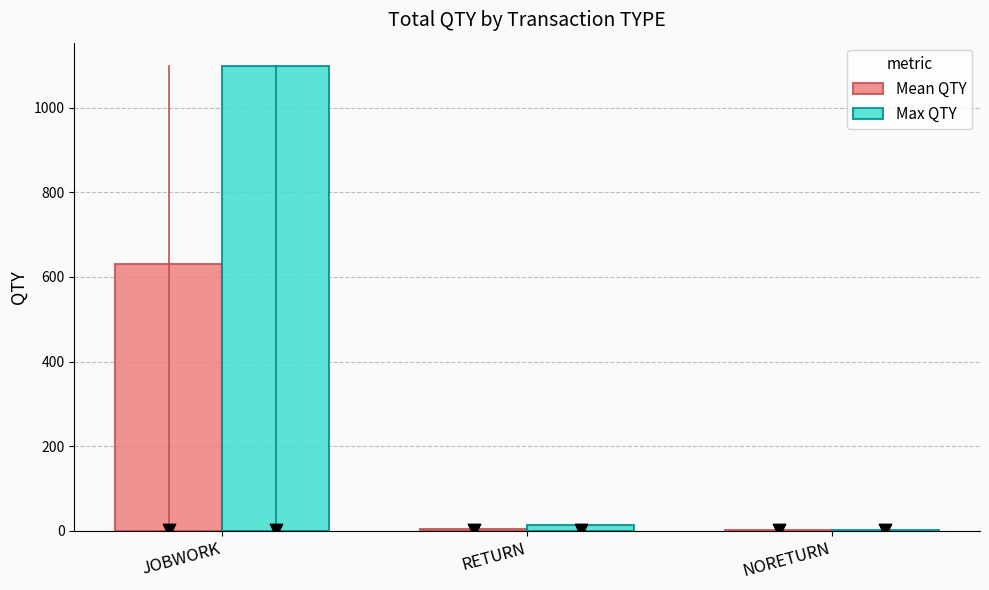

What are all the series names shown in the legend?

Mean QTY, Max QTY